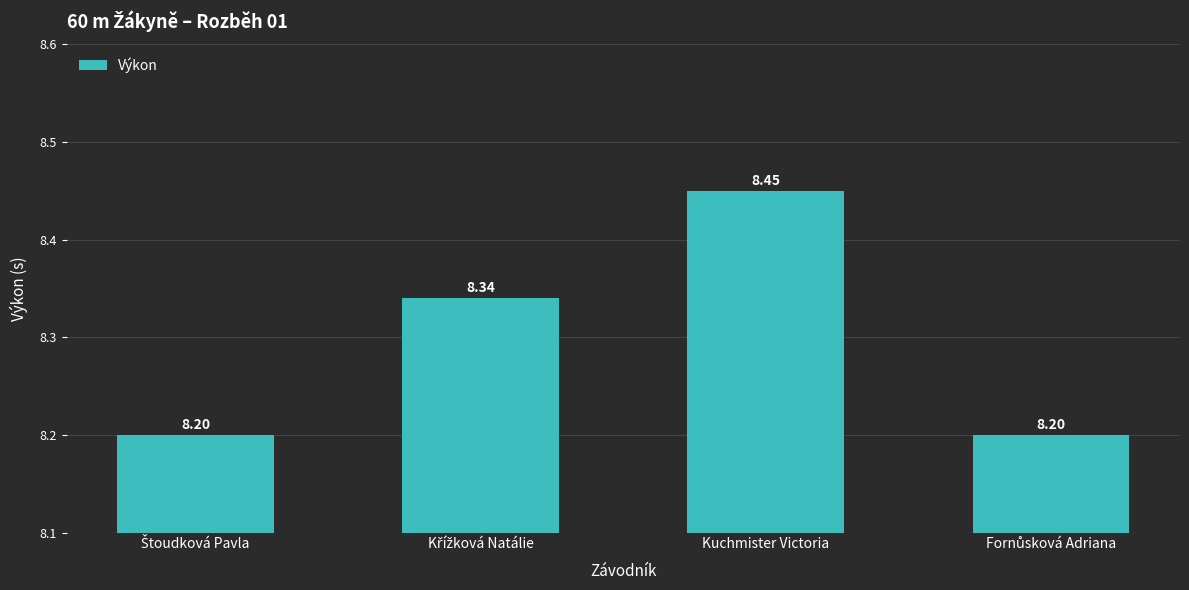

At which category does the chart reach its peak across all series?

Kuchmister Victoria